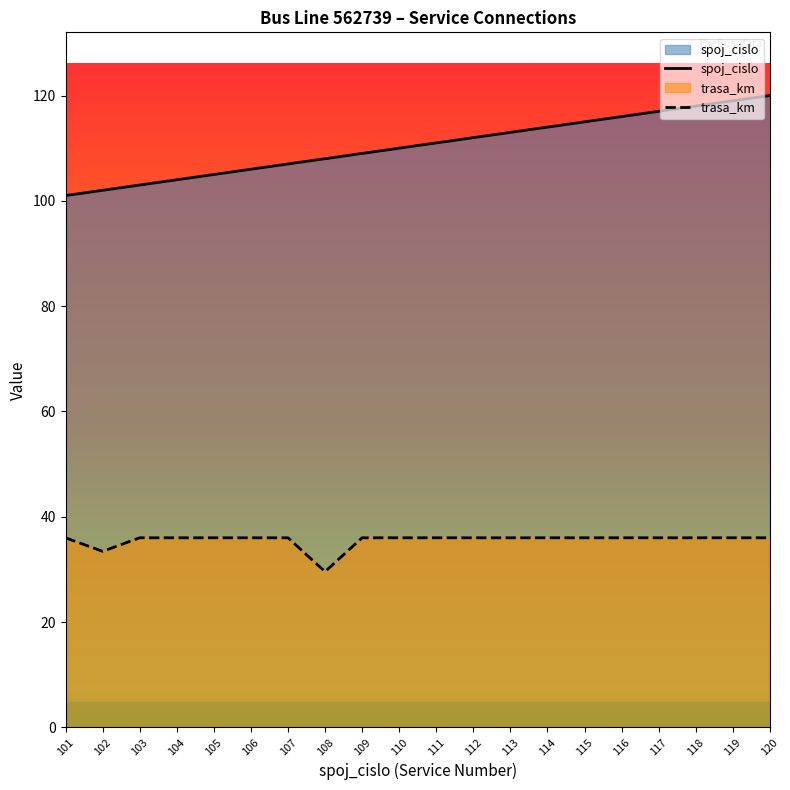

At which category does trasa_km reach its first local valley?

102